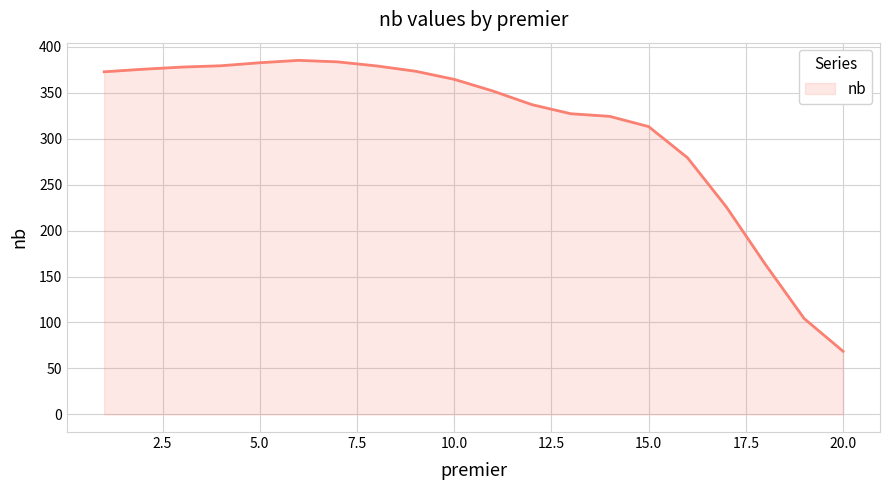

What is the difference between the maximum and minimum values?

316.7